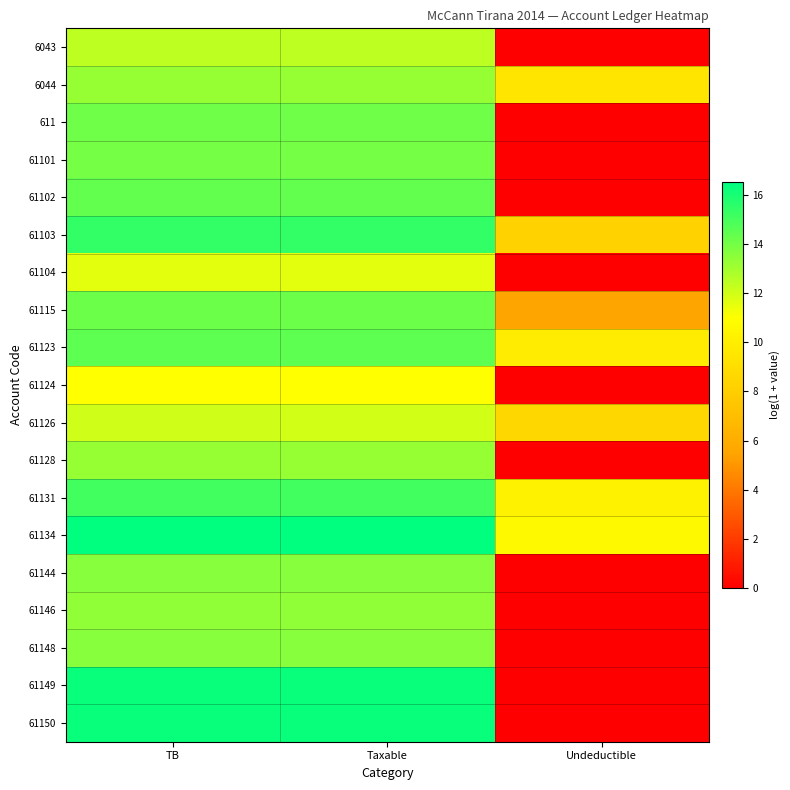

Reading right to left, transcribe all the data shown in this chart.

6043: Undeductible=0.0	Taxable=12.4	TB=12.4
6044: Undeductible=9.5	Taxable=13.3	TB=13.3
611: Undeductible=0.0	Taxable=14.1	TB=14.1
61101: Undeductible=0.0	Taxable=14.0	TB=14.0
61102: Undeductible=0.0	Taxable=14.4	TB=14.4
61103: Undeductible=8.3	Taxable=15.4	TB=15.4
61104: Undeductible=0.0	Taxable=11.6	TB=11.6
61115: Undeductible=5.5	Taxable=14.2	TB=14.2
61123: Undeductible=9.8	Taxable=14.5	TB=14.5
61124: Undeductible=0.0	Taxable=11.0	TB=11.0
61126: Undeductible=8.5	Taxable=12.0	TB=12.0
61128: Undeductible=0.0	Taxable=13.2	TB=13.2
61131: Undeductible=10.2	Taxable=15.1	TB=15.1
61134: Undeductible=10.7	Taxable=16.5	TB=16.5
61144: Undeductible=0.0	Taxable=13.6	TB=13.6
61146: Undeductible=0.0	Taxable=13.4	TB=13.4
61148: Undeductible=0.0	Taxable=13.6	TB=13.6
61149: Undeductible=0.0	Taxable=16.3	TB=16.3
61150: Undeductible=0.0	Taxable=16.3	TB=16.3